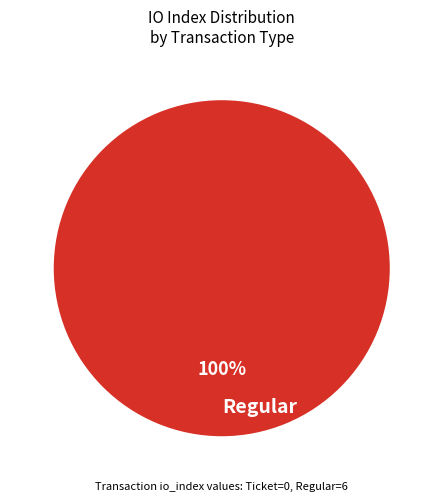

How many segments does this pie chart have?

1